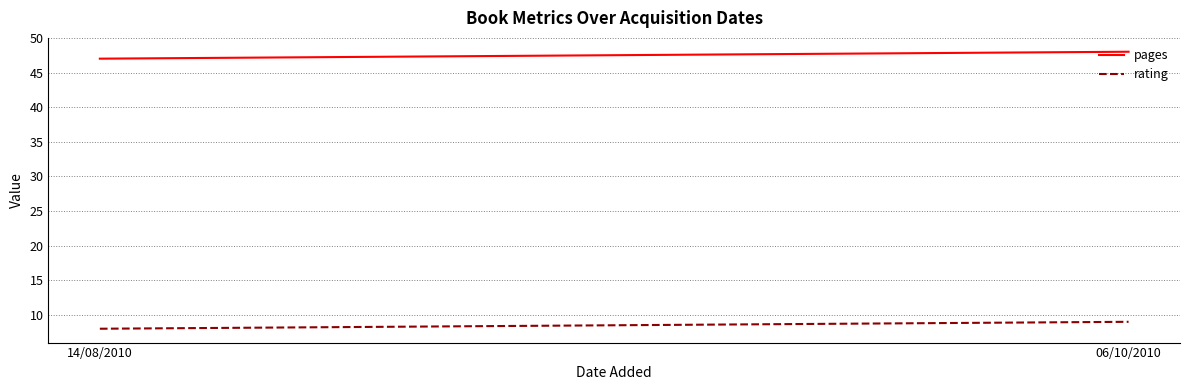

List the labels in order of rating value, largest first.

06/10/2010, 14/08/2010